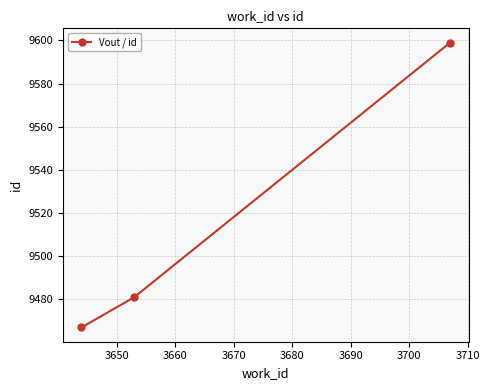

What is the difference between the maximum and minimum values?

132